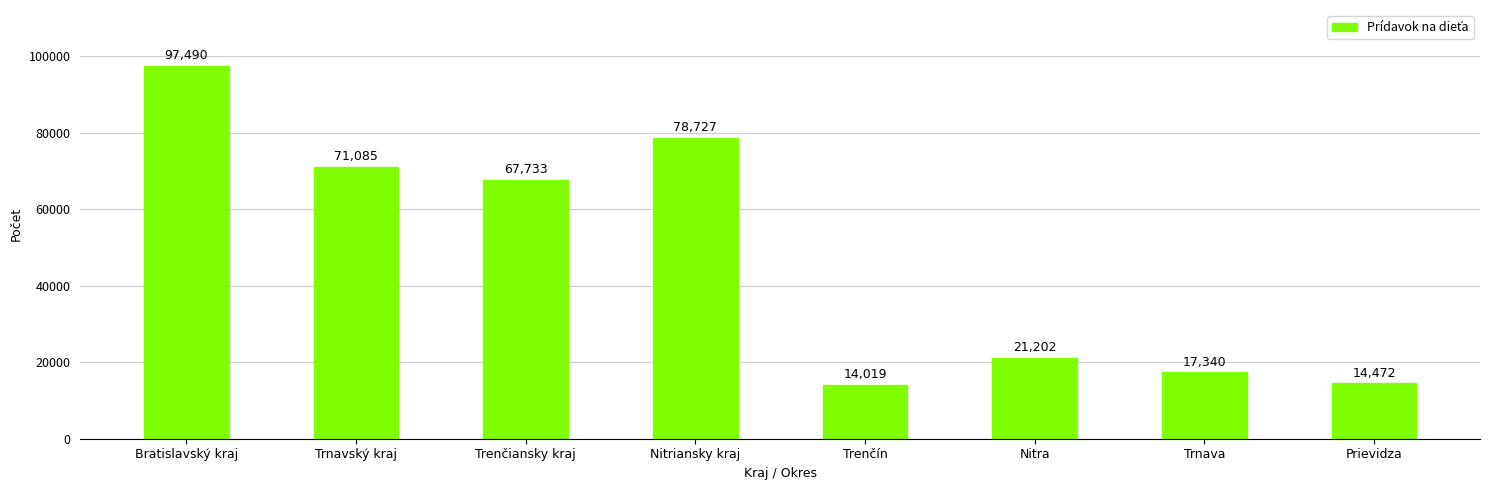

What is the greatest value displayed?

97490